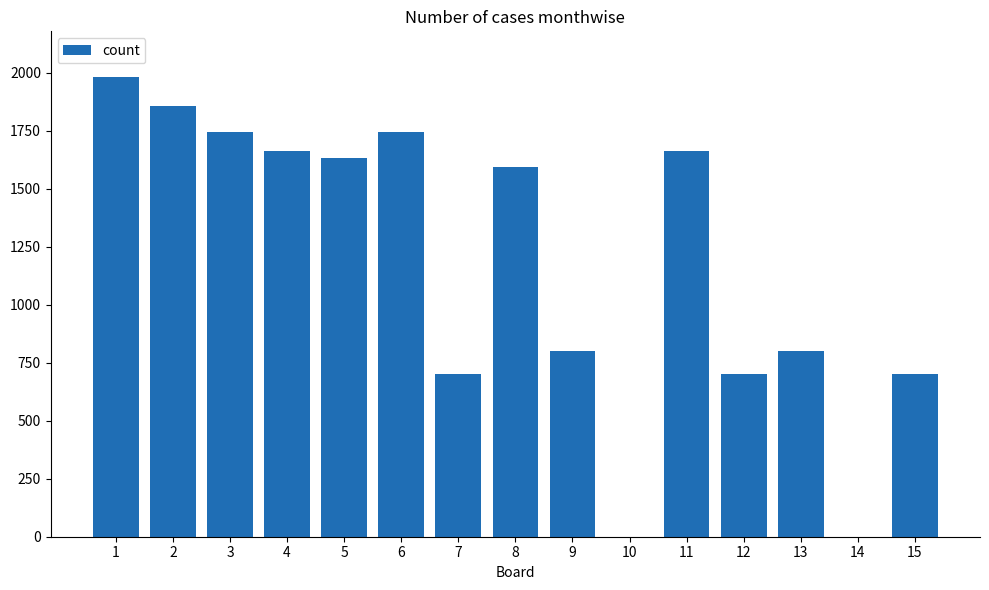

What is the ratio of the value at 4 to the value at 1?

0.8